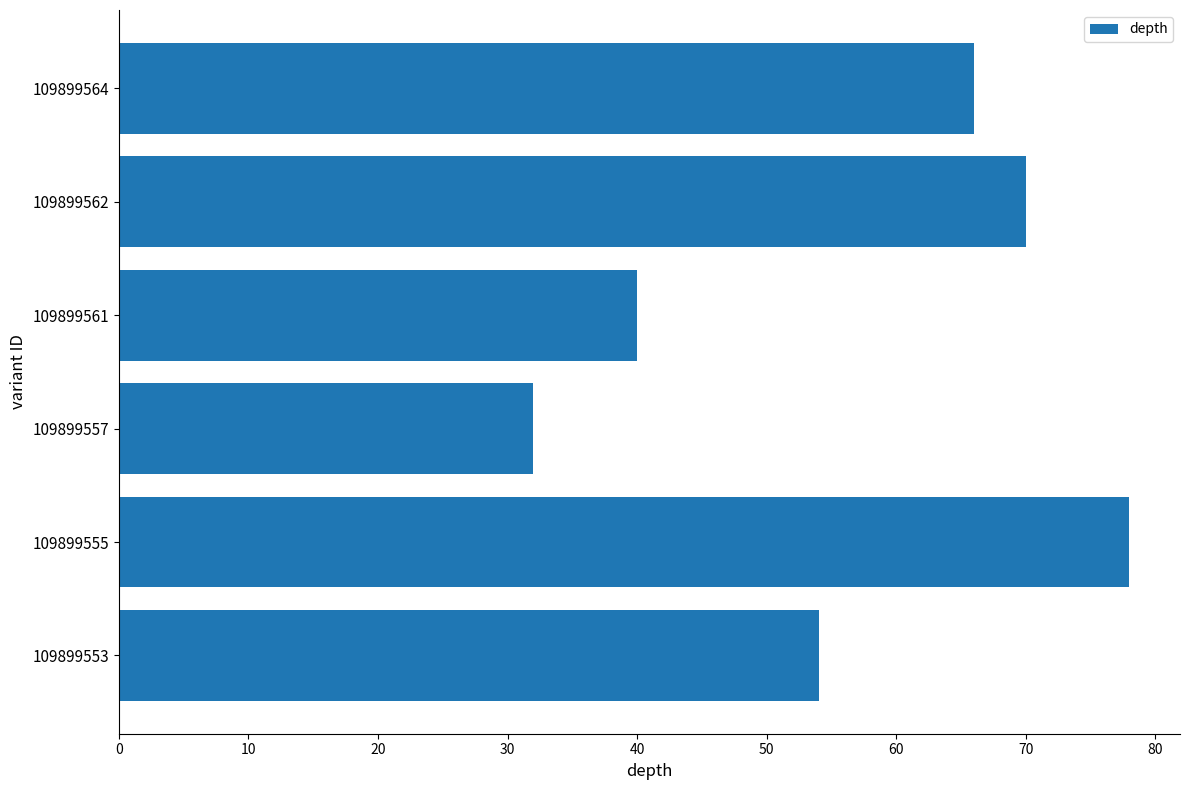

How many data points does each series have?

6